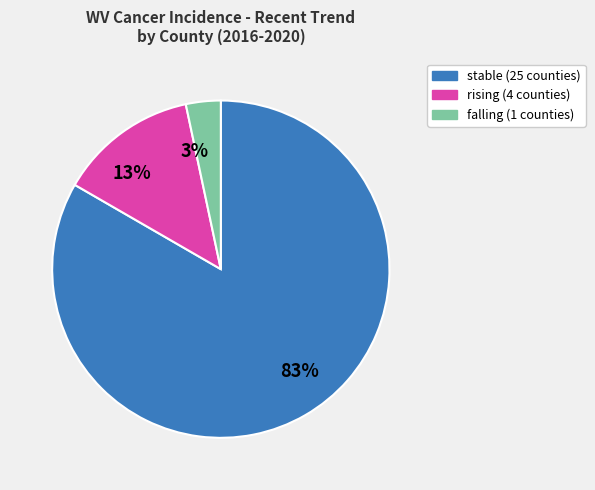

How many segments does this pie chart have?

3